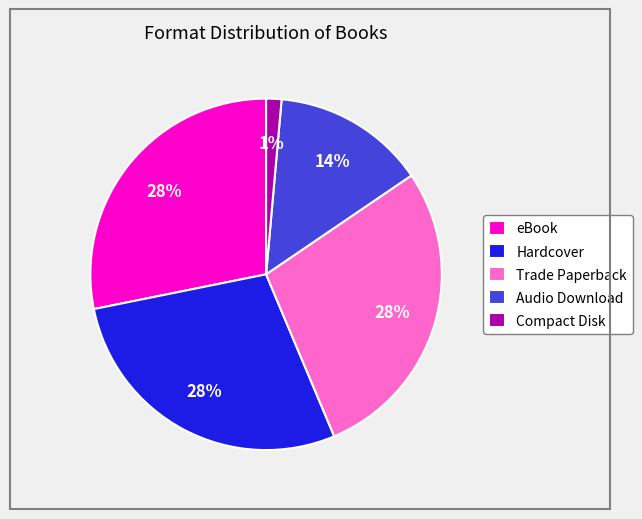

Is there any slice that represents more than half of the pie?

No